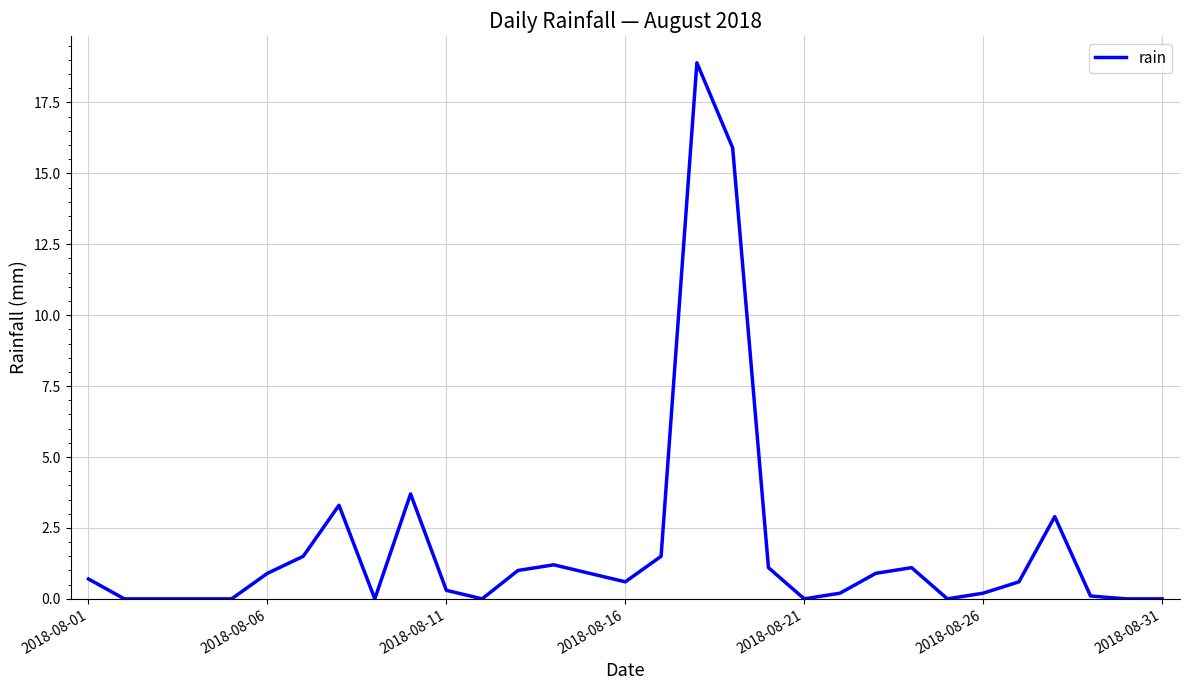

What is the greatest value displayed?

18.9